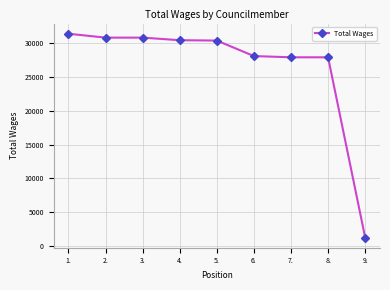

What is the ratio of the value at 3. to the value at 1.?

1.0